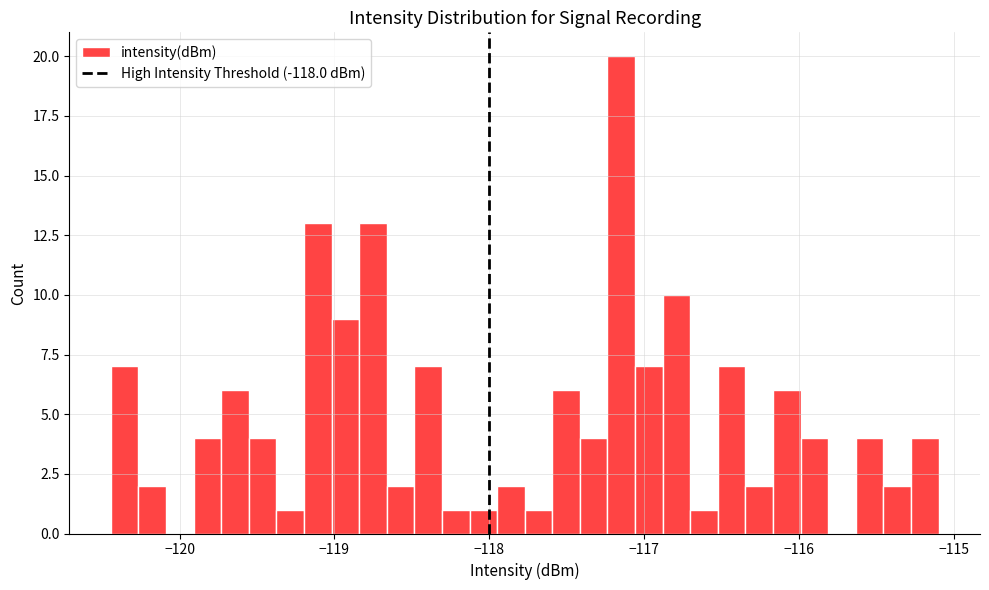

Read against the x-axis, roughly where is the centre of the tallest bar?

-117.1